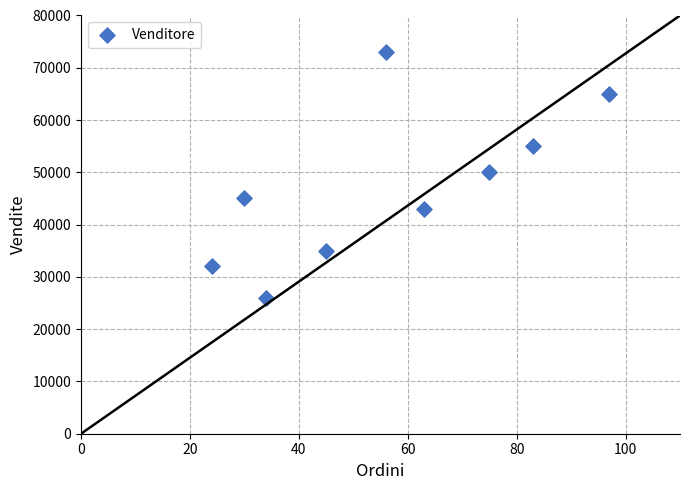

What is the average X value?

56